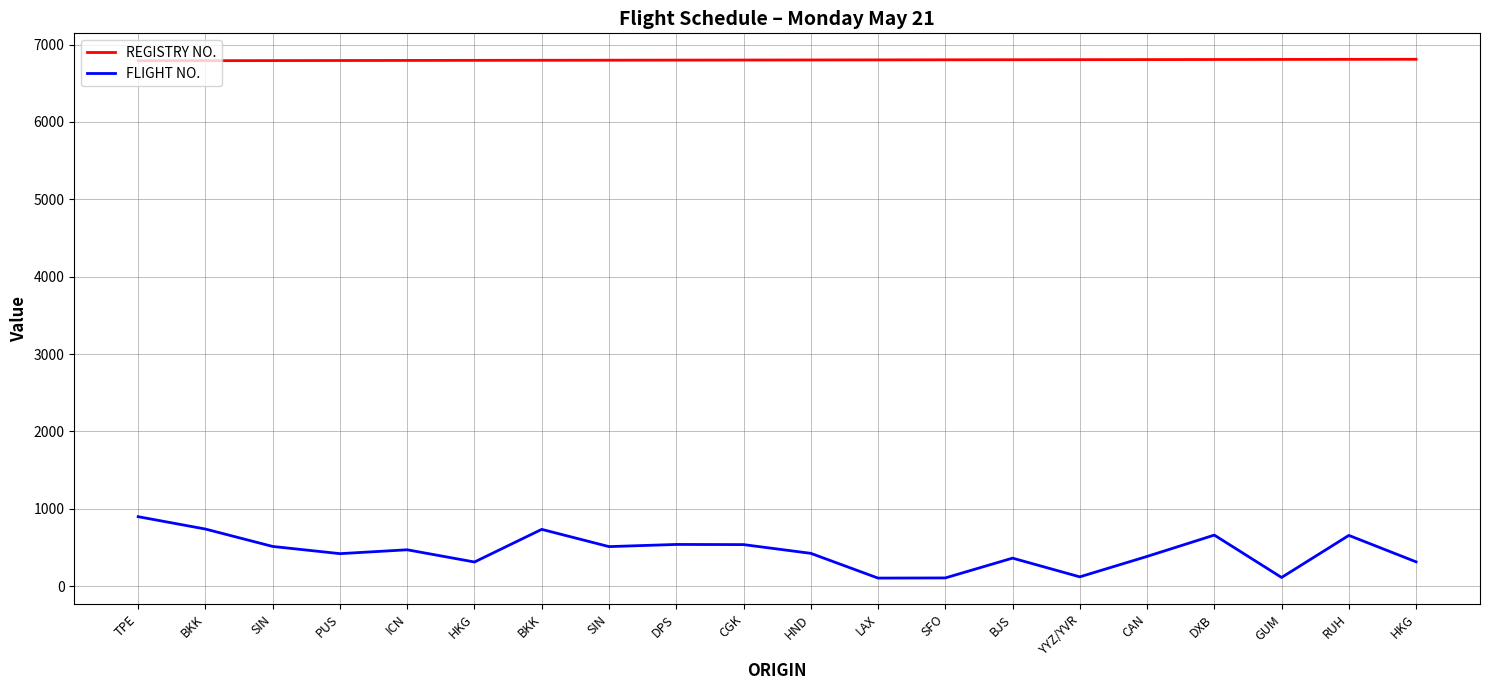

What is the spread (max minus min) of values at CAN?

6424